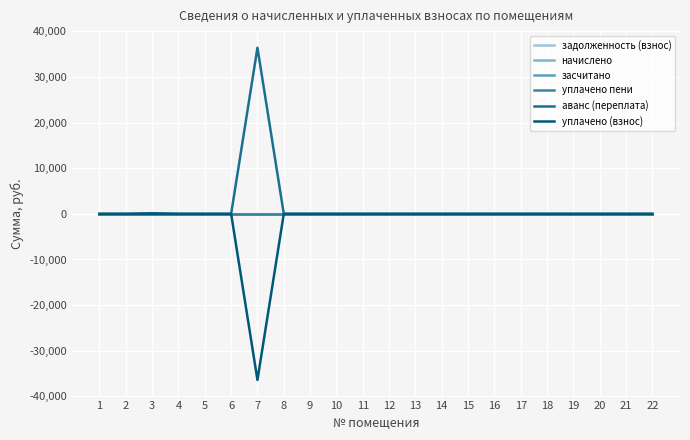

Which series changed the most between 1 and 18?

задолженность (взнос)